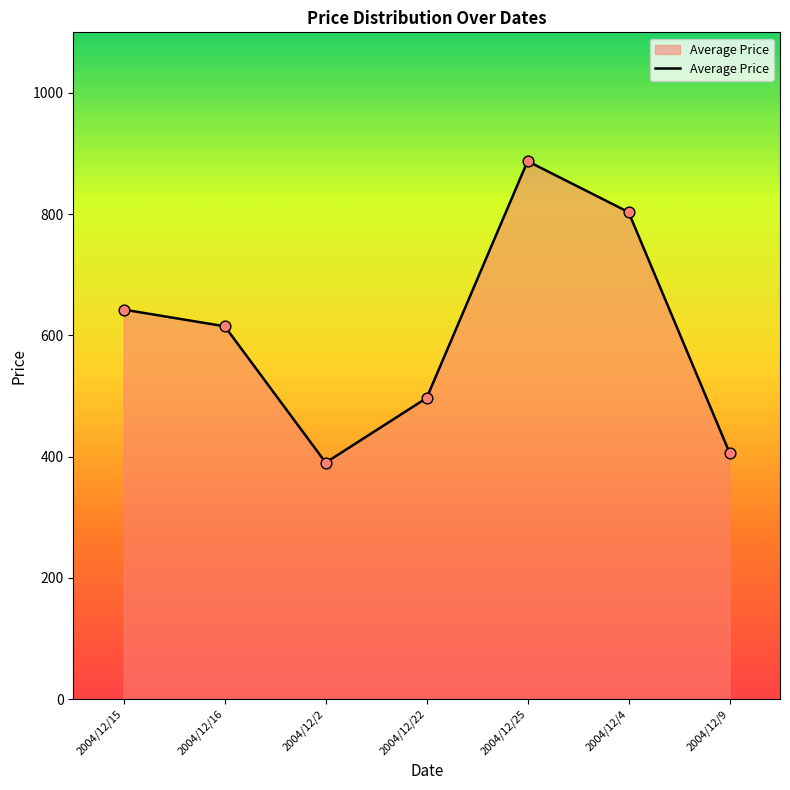

Between 2004/12/2 and 2004/12/22, which is larger?

2004/12/22